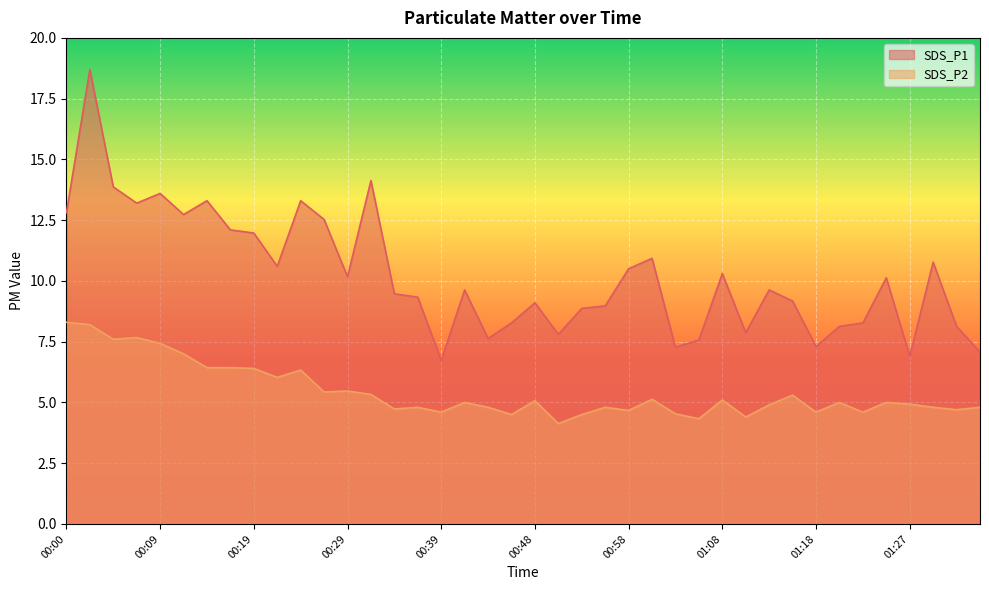

What is the sum of all SDS_P2 values?

217.8